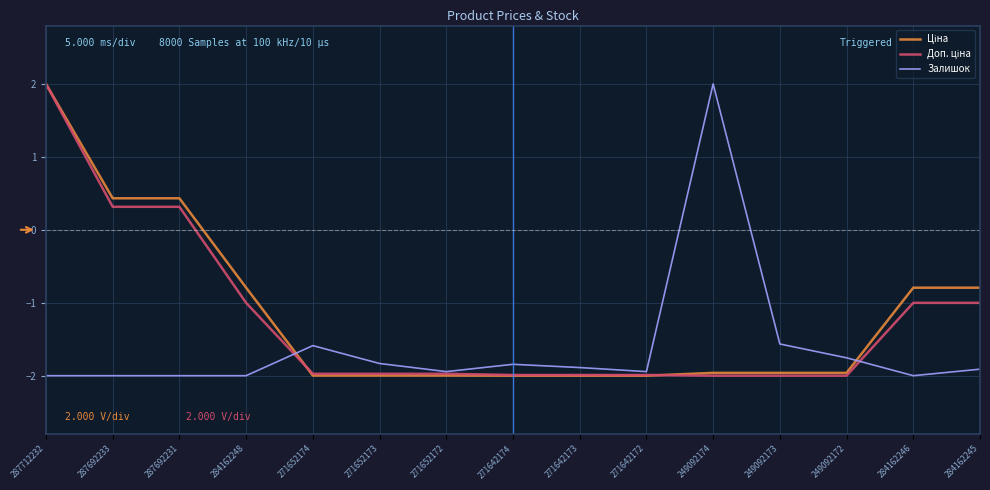

How many lines are shown in the chart?

3